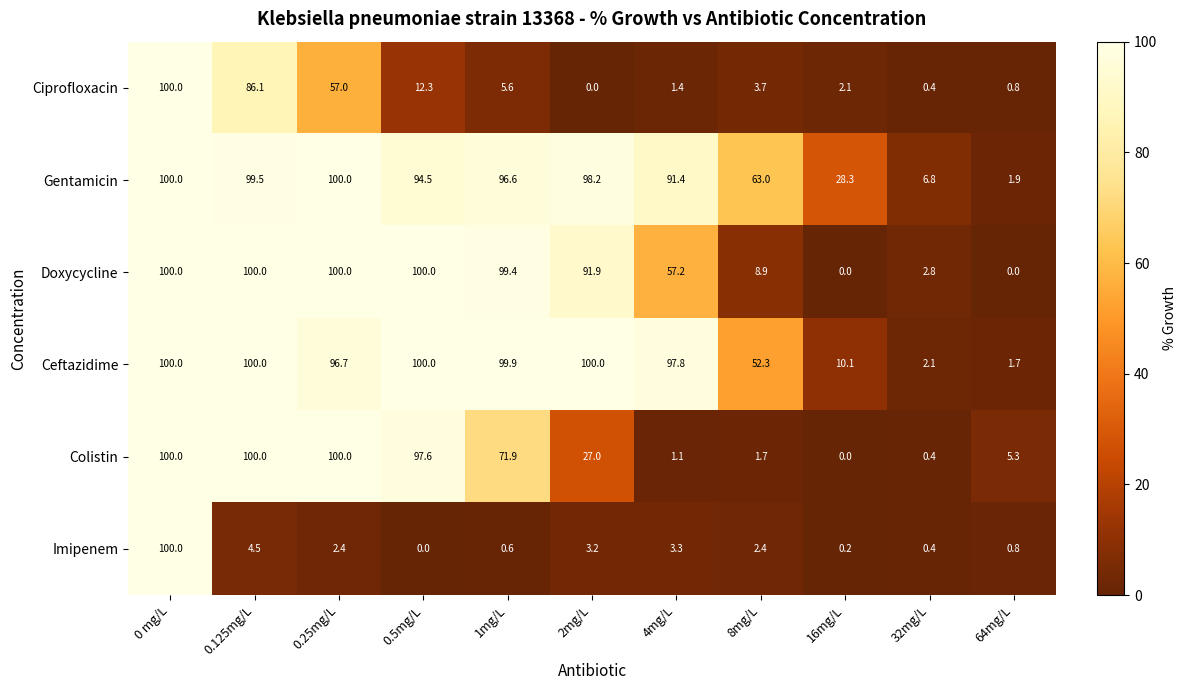

What is the difference between the highest and lowest values at 4mg/L?

96.7